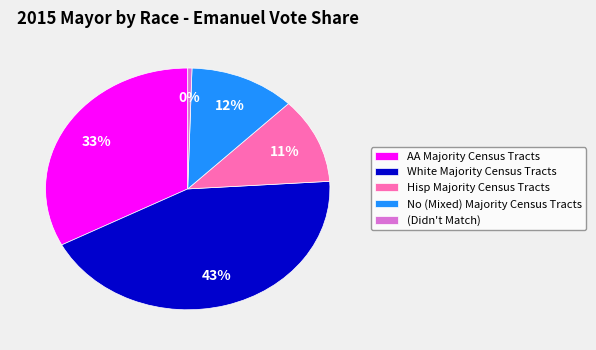

Is it true that No (Mixed) Majority Census Tracts is 12% of the pie?

True